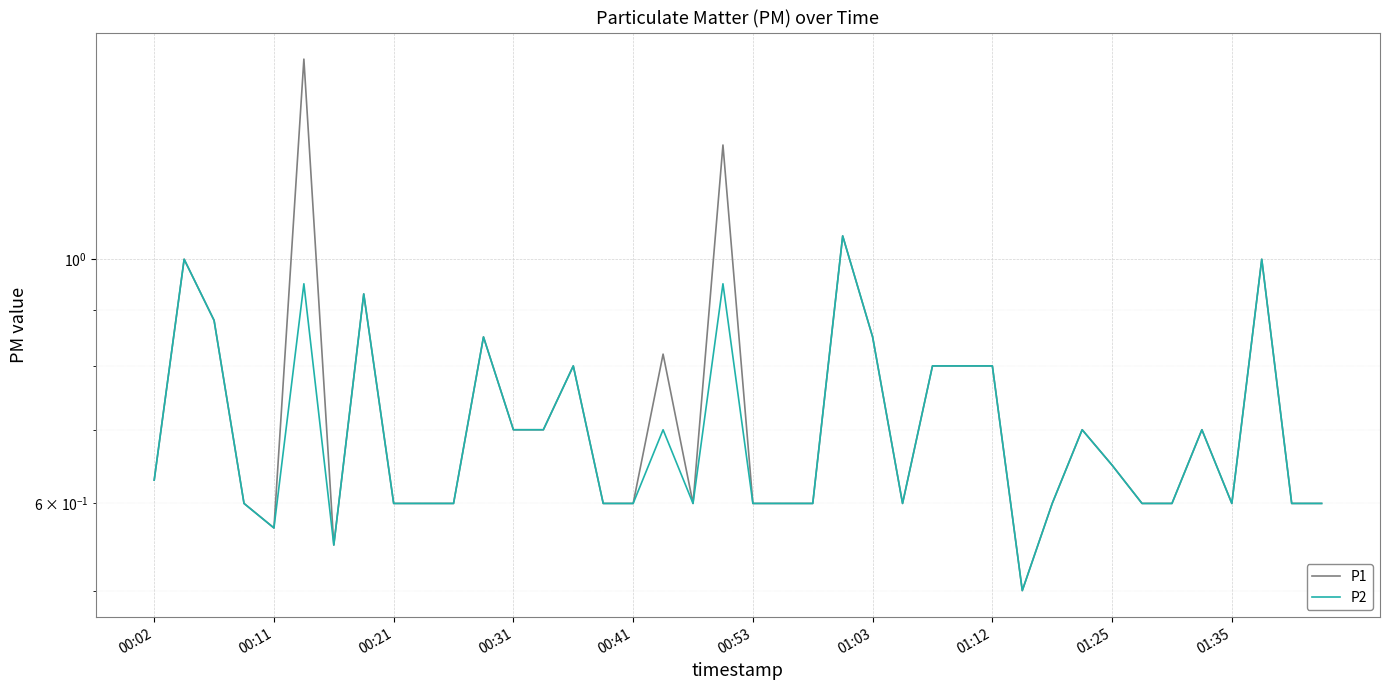

True or false: P1 has a value of 0.6 at 00:41.

True